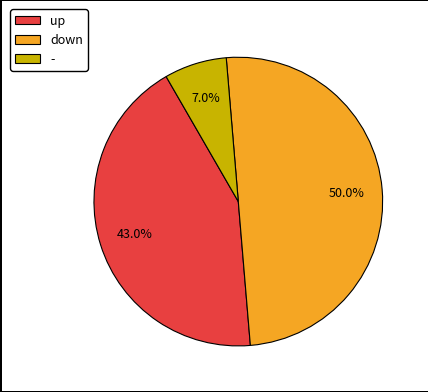

Is up the majority of the pie?

No